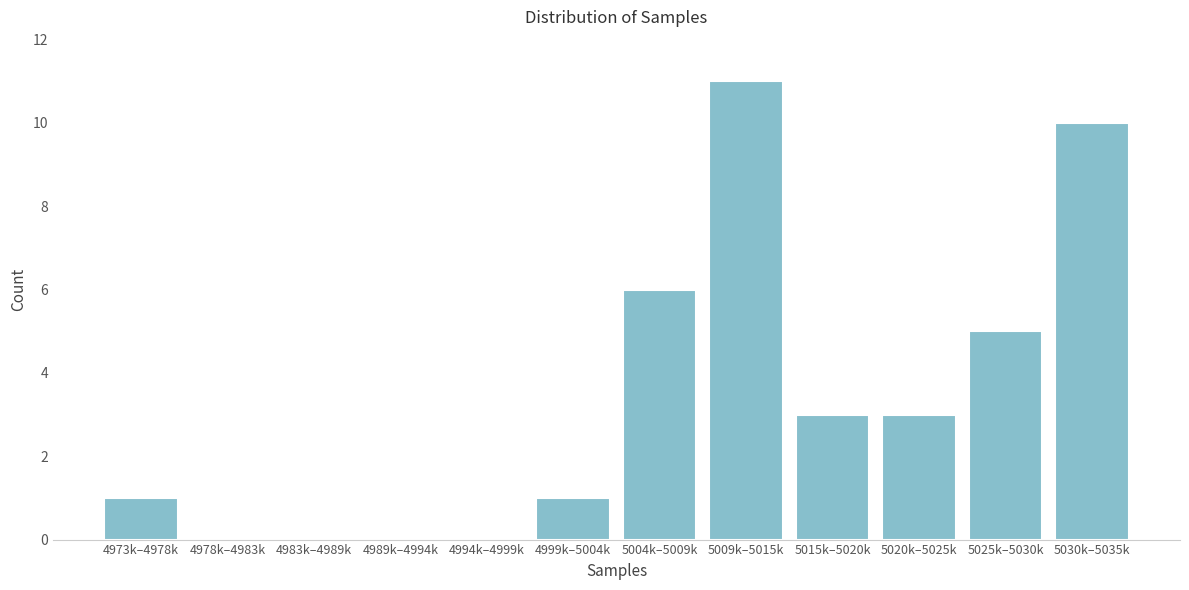

Reading right to left, transcribe all the data shown in this chart.

5030k–5035k=10	5025k–5030k=5	5020k–5025k=3	5015k–5020k=3	5009k–5015k=11	5004k–5009k=6	4999k–5004k=1	4994k–4999k=0	4989k–4994k=0	4983k–4989k=0	4978k–4983k=0	4973k–4978k=1